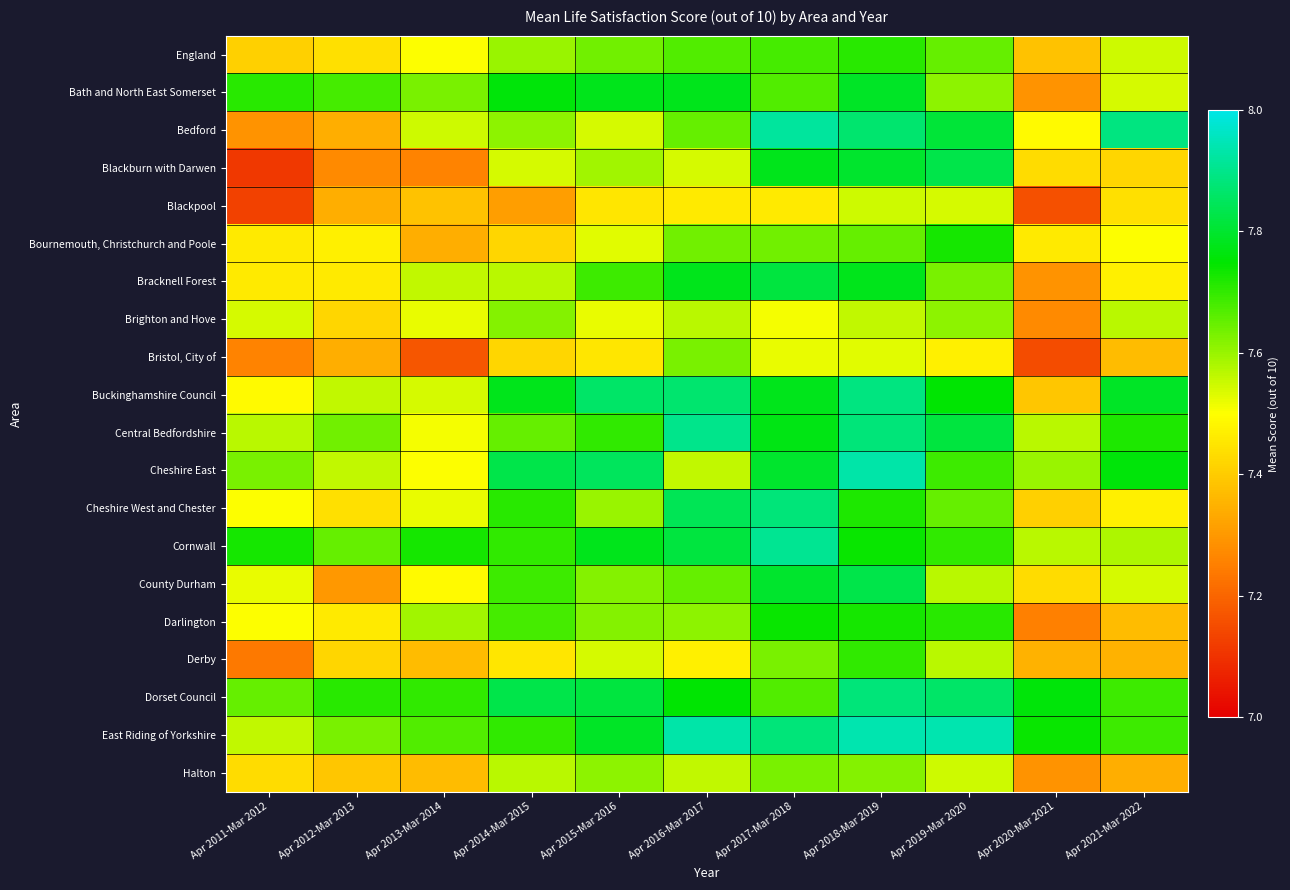

Which series has the largest total across all categories?

East Riding of Yorkshire